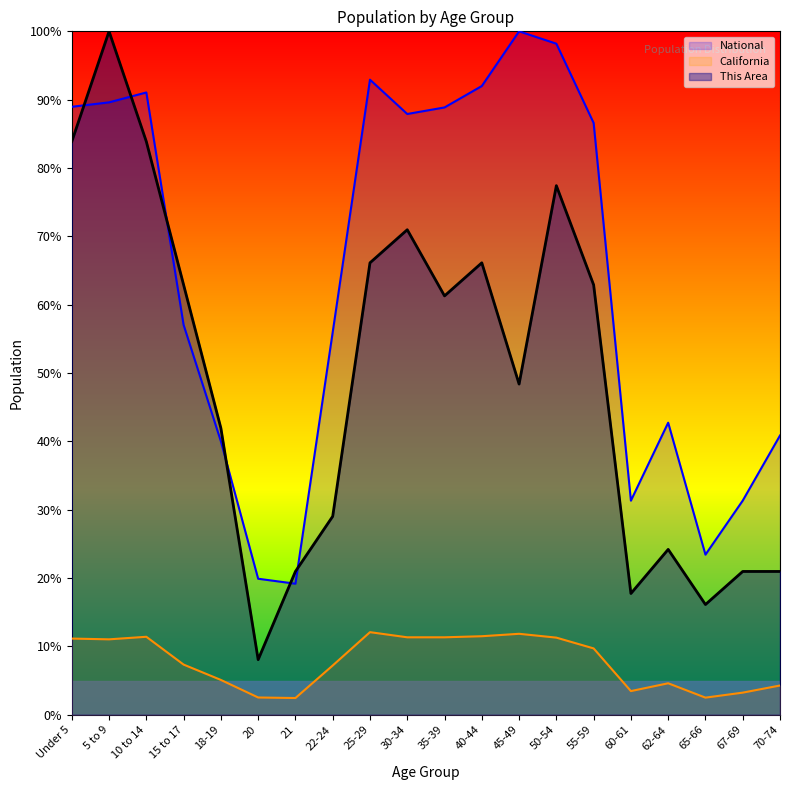

Rank the series at 18-19 from lowest to highest value.

California, National, This Area